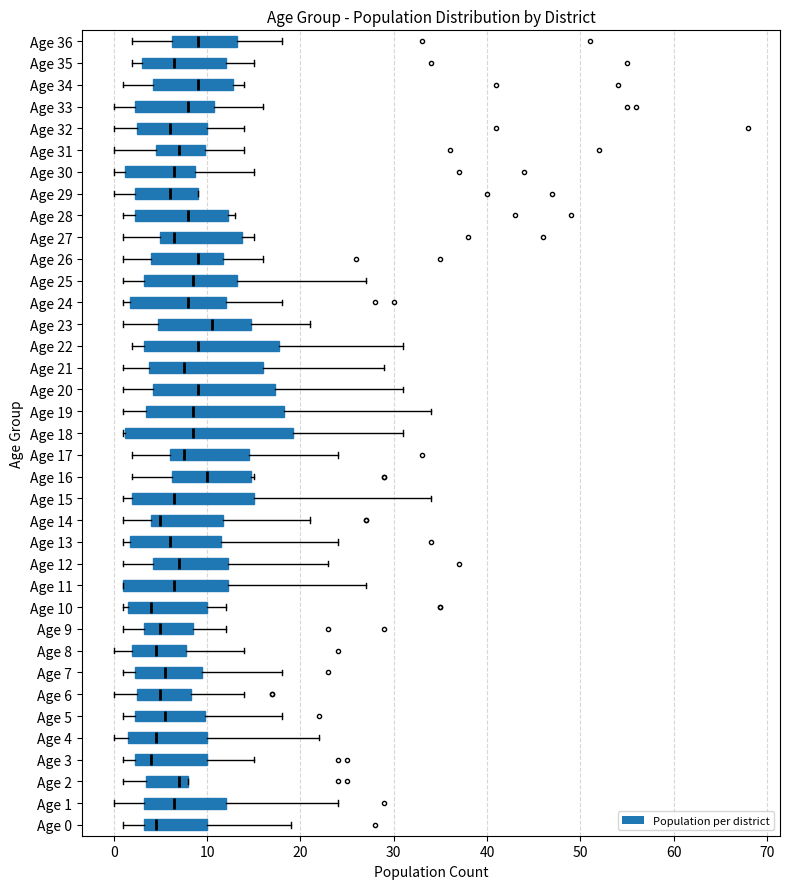

Reading bottom to top, read every box against the x-axis: the position of its median line, the range the box covers, and the ends of its whiskers. The values are not printed on the chart, so give them approximately, as read against the axis.

Age 0: median 5, box 3 to 10, whiskers 1 to 19
Age 1: median 7, box 3 to 12, whiskers 0 to 24
Age 2: median 7, box 4 to 8, whiskers 1 to 8
Age 3: median 4, box 2 to 10, whiskers 1 to 15
Age 4: median 5, box 2 to 10, whiskers 0 to 22
Age 5: median 6, box 2 to 10, whiskers 1 to 18
Age 6: median 5, box 3 to 8, whiskers 0 to 14
Age 7: median 6, box 2 to 10, whiskers 1 to 18
Age 8: median 5, box 2 to 8, whiskers 0 to 14
Age 9: median 5, box 3 to 9, whiskers 1 to 12
Age 10: median 4, box 2 to 10, whiskers 1 to 12
Age 11: median 7, box 1 to 12, whiskers 1 to 27
Age 12: median 7, box 4 to 12, whiskers 1 to 23
Age 13: median 6, box 2 to 12, whiskers 1 to 24
Age 14: median 5, box 4 to 12, whiskers 1 to 21
Age 15: median 7, box 2 to 15, whiskers 1 to 34
Age 16: median 10, box 6 to 15, whiskers 2 to 15
Age 17: median 8, box 6 to 15, whiskers 2 to 24
Age 18: median 9, box 1 to 19, whiskers 1 to 31
Age 19: median 9, box 4 to 18, whiskers 1 to 34
Age 20: median 9, box 4 to 17, whiskers 1 to 31
Age 21: median 8, box 4 to 16, whiskers 1 to 29
Age 22: median 9, box 3 to 18, whiskers 2 to 31
Age 23: median 11, box 5 to 15, whiskers 1 to 21
Age 24: median 8, box 2 to 12, whiskers 1 to 18
Age 25: median 9, box 3 to 13, whiskers 1 to 27
Age 26: median 9, box 4 to 12, whiskers 1 to 16
Age 27: median 7, box 5 to 14, whiskers 1 to 15
Age 28: median 8, box 2 to 12, whiskers 1 to 13
Age 29: median 6, box 2 to 9, whiskers 0 to 9
Age 30: median 7, box 1 to 9, whiskers 0 to 15
Age 31: median 7, box 5 to 10, whiskers 0 to 14
Age 32: median 6, box 3 to 10, whiskers 0 to 14
Age 33: median 8, box 2 to 11, whiskers 0 to 16
Age 34: median 9, box 4 to 13, whiskers 1 to 14
Age 35: median 7, box 3 to 12, whiskers 2 to 15
Age 36: median 9, box 6 to 13, whiskers 2 to 18